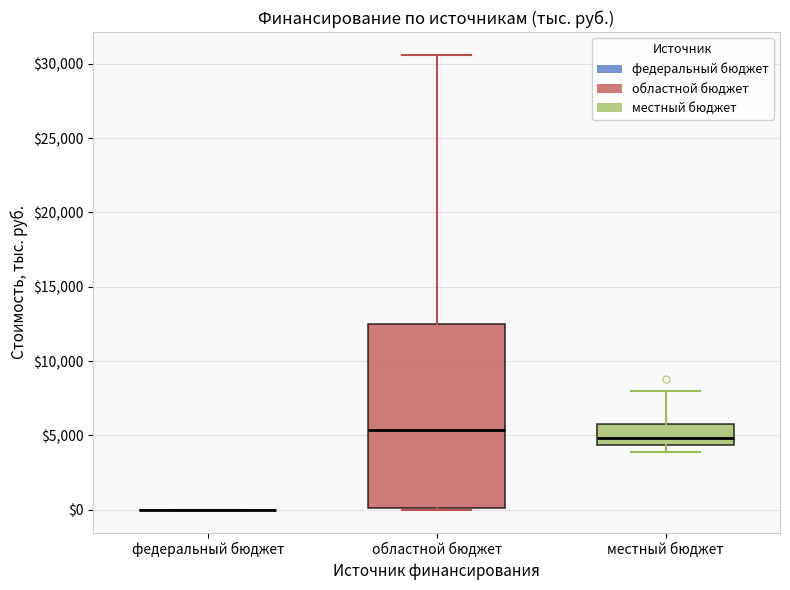

Reading left to right, read every box against the y-axis: the position of its median line, the range the box covers, and the ends of its whiskers. The values are not printed on the chart, so give them approximately, as read against the axis.

федеральный бюджет: box collapsed to a line at 0, whiskers 0 to 0
областной бюджет: median 5500, box 0 to 12500, whiskers 0 to 30500
местный бюджет: median 5000, box 4500 to 6000, whiskers 4000 to 8000